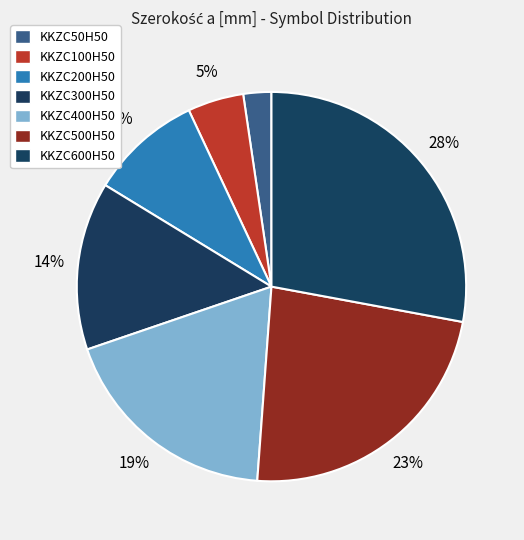

The KKZC50H50 slice represents 2% of the pie. True or false?

True